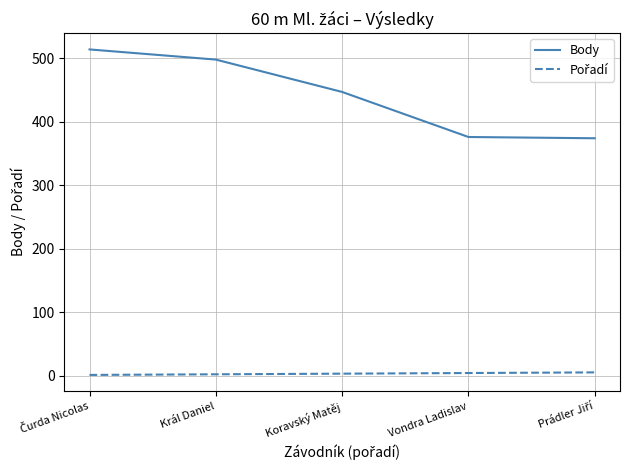

What is the difference between the second highest and second lowest values in the Body series?

122